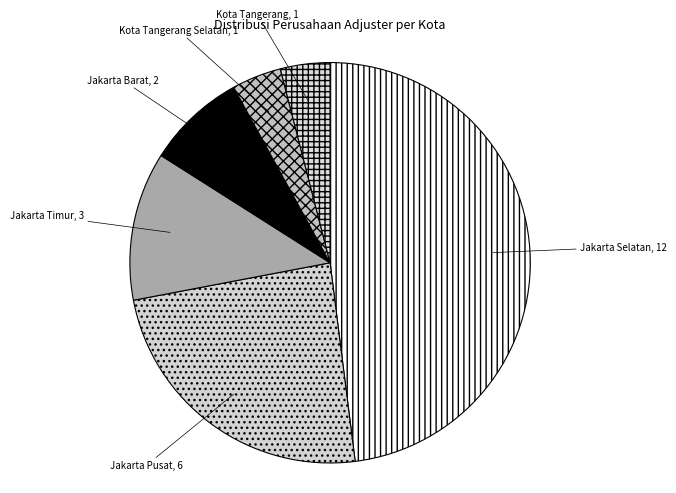

Is there any slice that represents more than half of the pie?

No